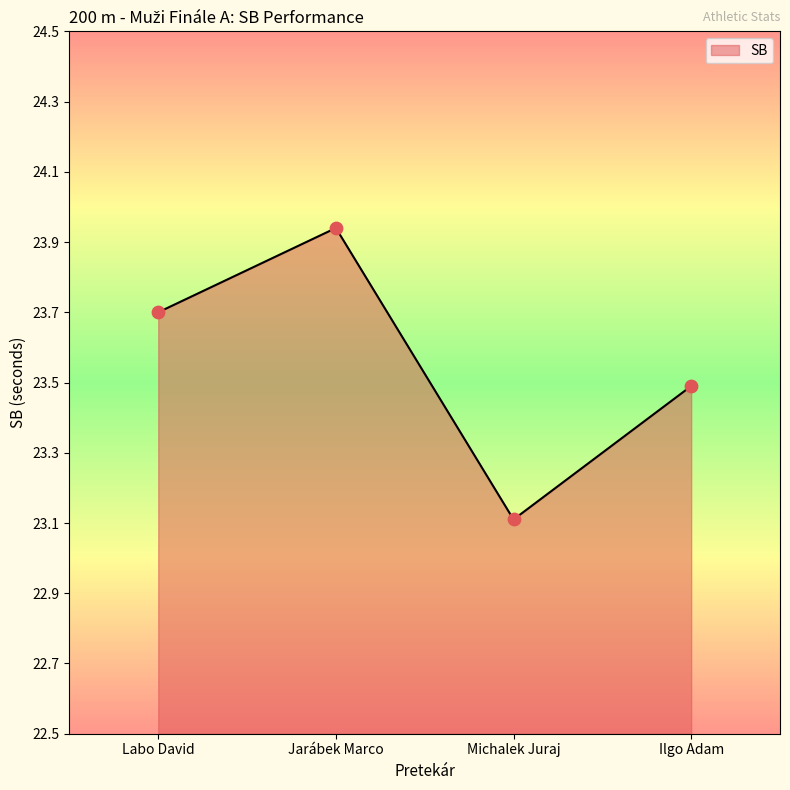

What is the change in value from Jarábek Marco to Michalek Juraj?

-0.8